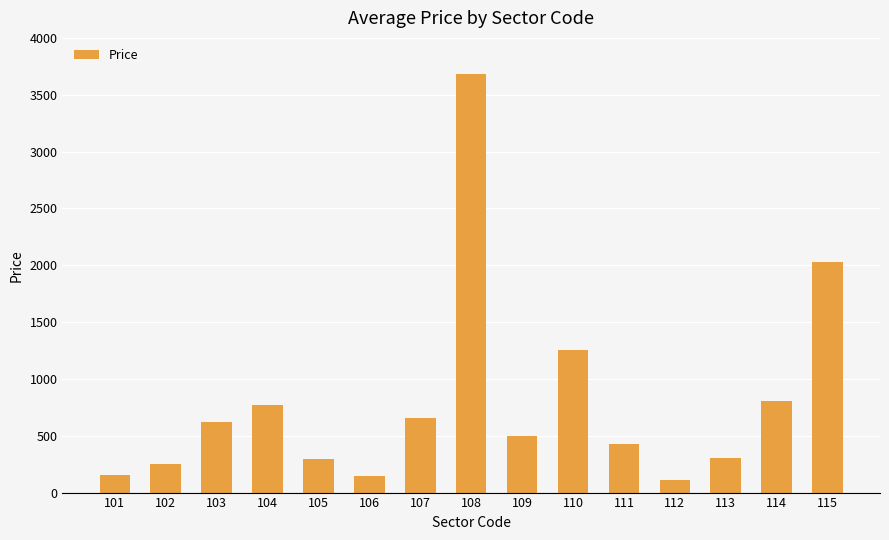

Which label corresponds to the smallest value in the chart?

112